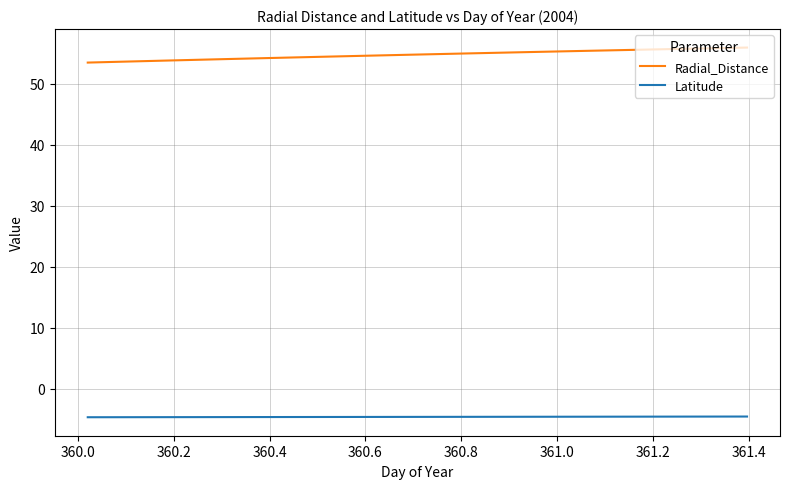

What is the maximum value shown in the chart?

56.0